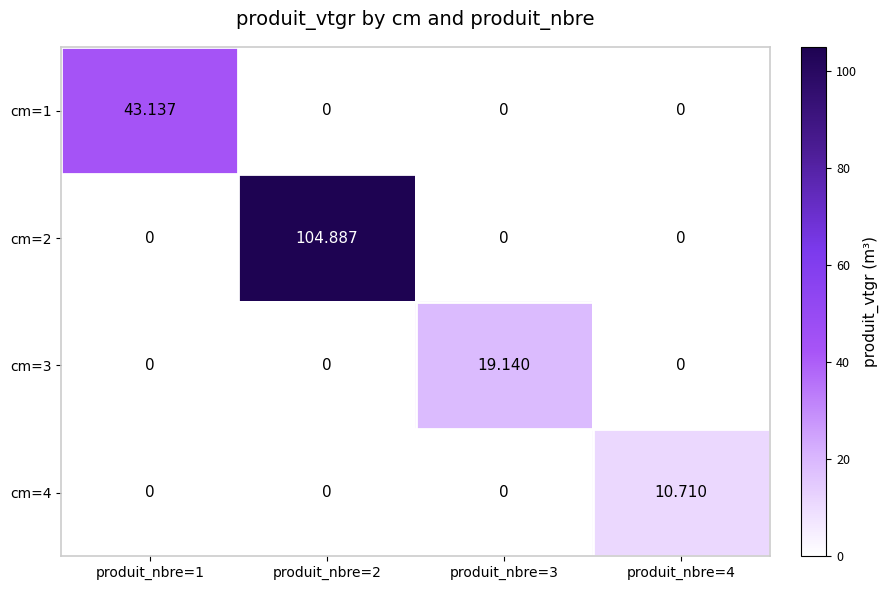

At which category does the chart reach its peak across all series?

produit_nbre=2